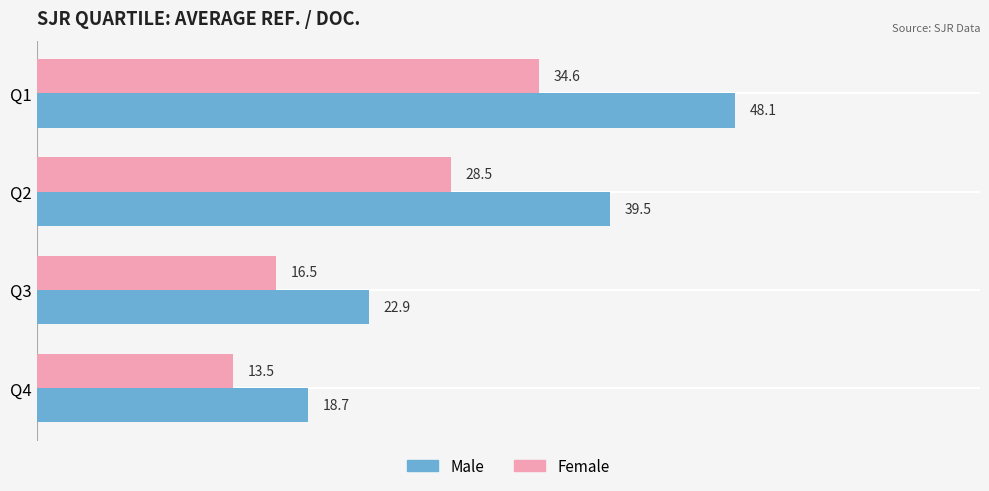

The Male series shows 18.7 at Q4. True or false?

True